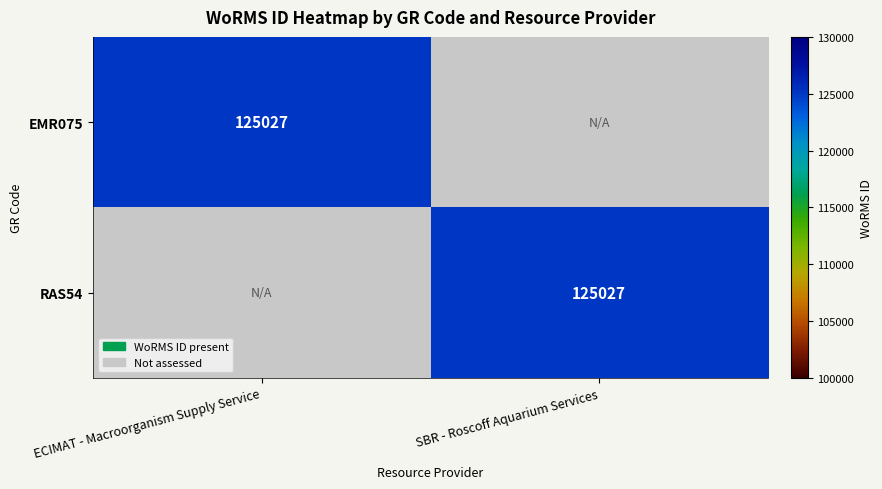

The RAS54 series shows 39598 at SBR - Roscoff Aquarium Services. True or false?

False